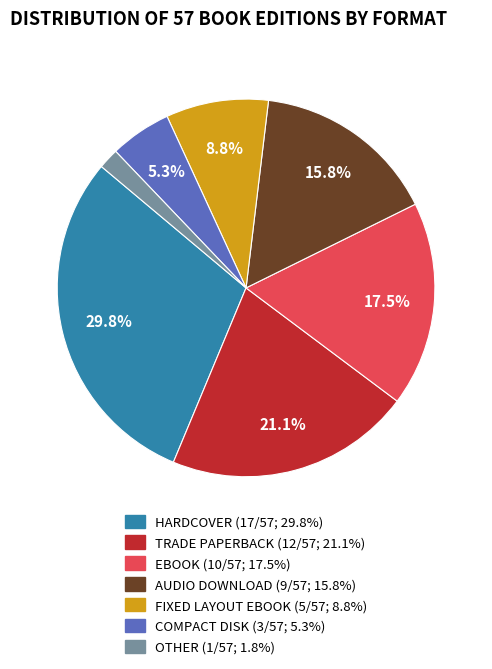

Is there a majority slice in this chart?

No